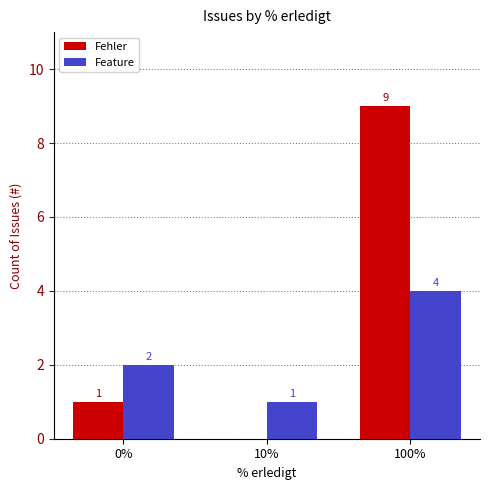

Which category has the highest value across all series?

100%